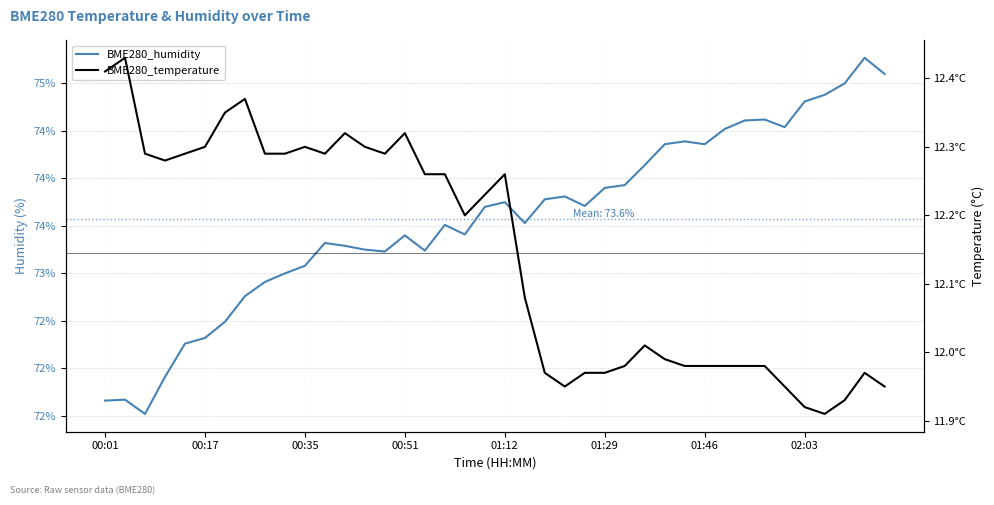

At how many categories does at least one series exceed 14?

40